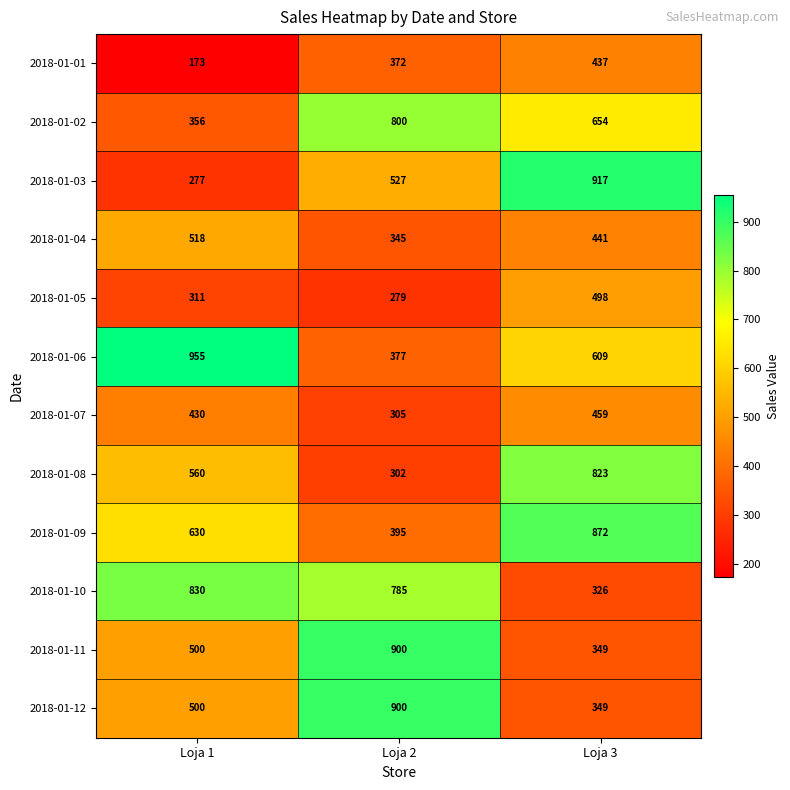

How many 2018-01-11 values are between 349 and 900?

3